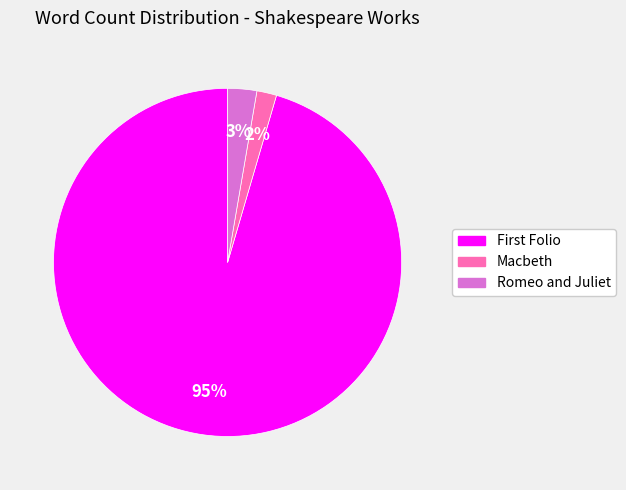

Count the number of slices in the pie.

3